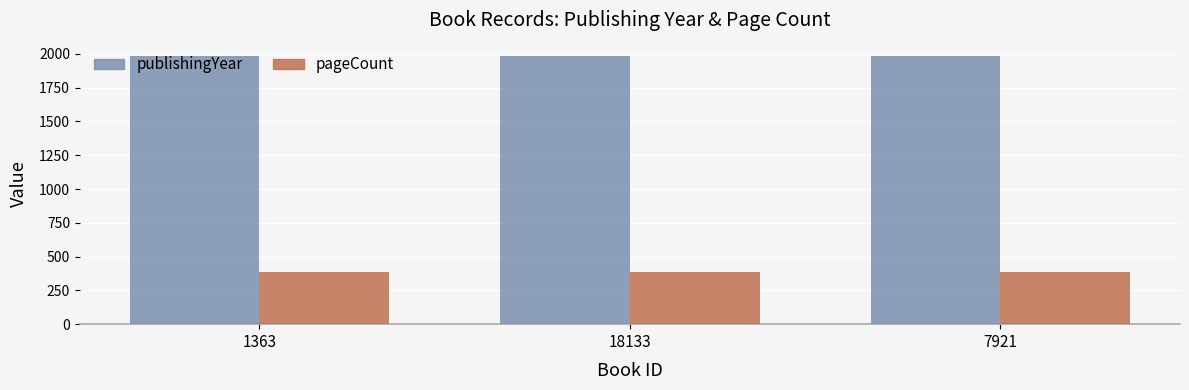

Which series has the largest total across all categories?

publishingYear